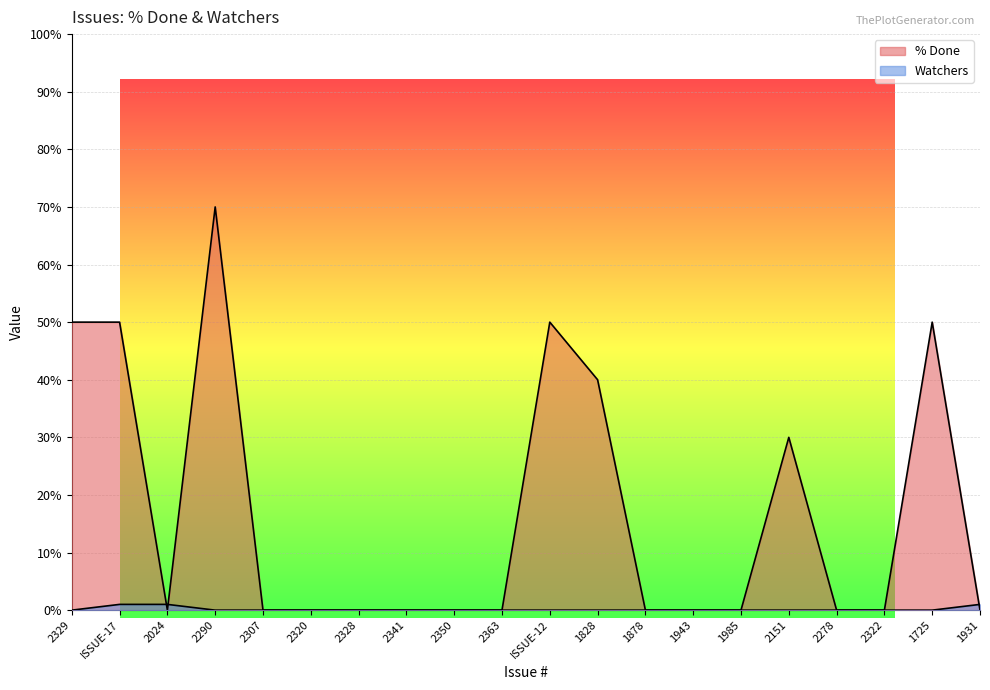

Reading left to right, transcribe all the data shown in this chart.

% Done: 50	50	0	70	0	0	0	0	0	0	50	40	0	0	0	30	0	0	50	0
Watchers: 0	1	1	0	0	0	0	0	0	0	0	0	0	0	0	0	0	0	0	1